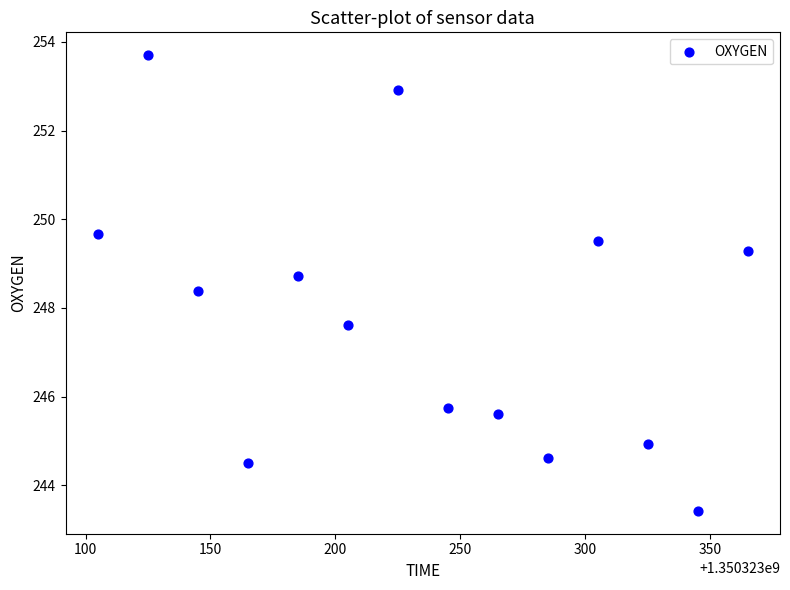

What is the range of X values (max minus min)?

260.0